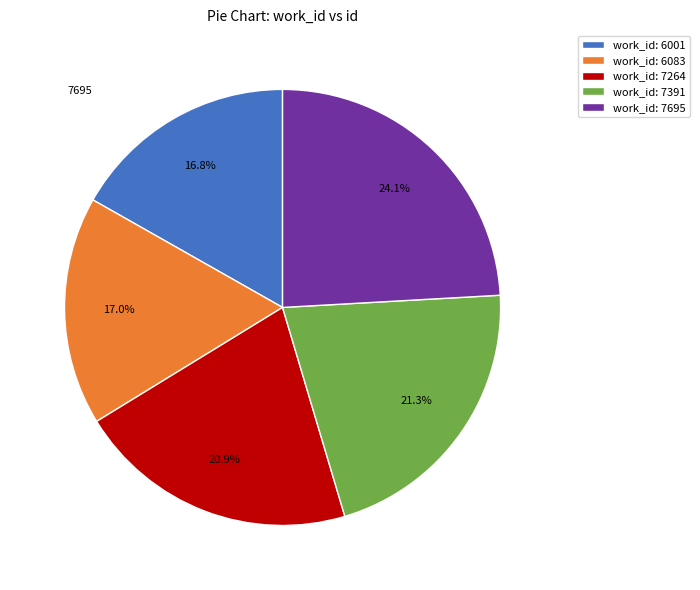

What is the ratio of the value at work_id: 6083 to the value at work_id: 7264?

0.8